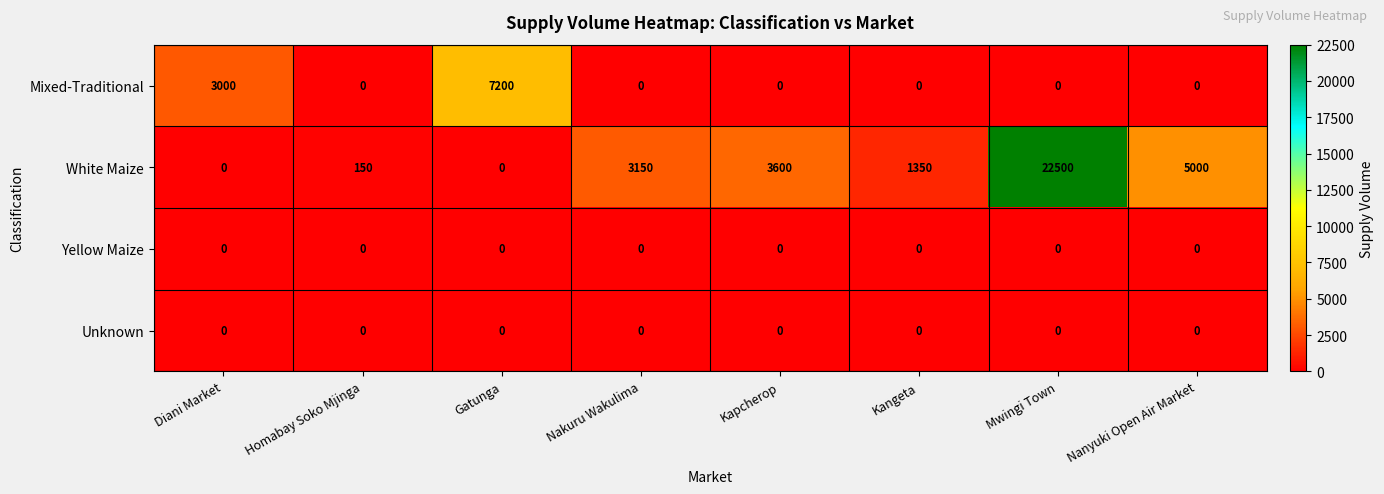

What is the average value of the White Maize series?

4469